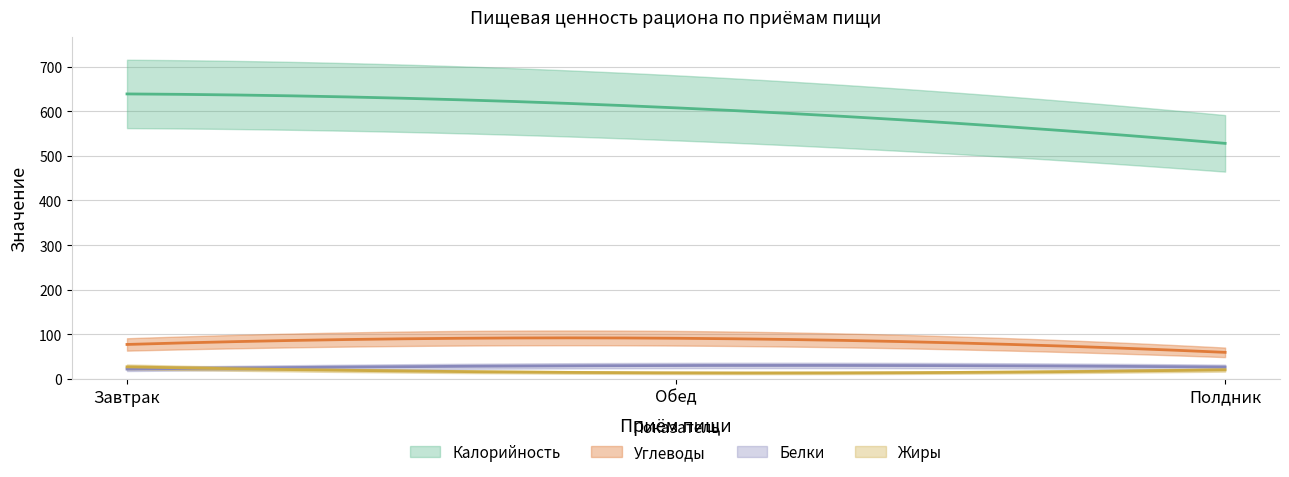

Where does the Жиры series first go above 20?

Завтрак